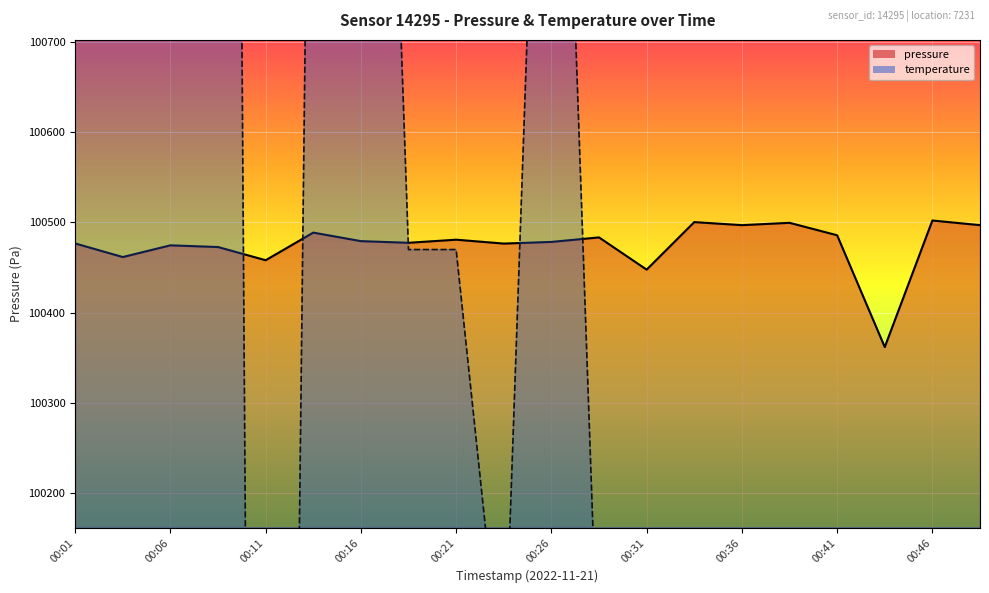

What is the value of the pressure point at the 20th from the left?

100497.0